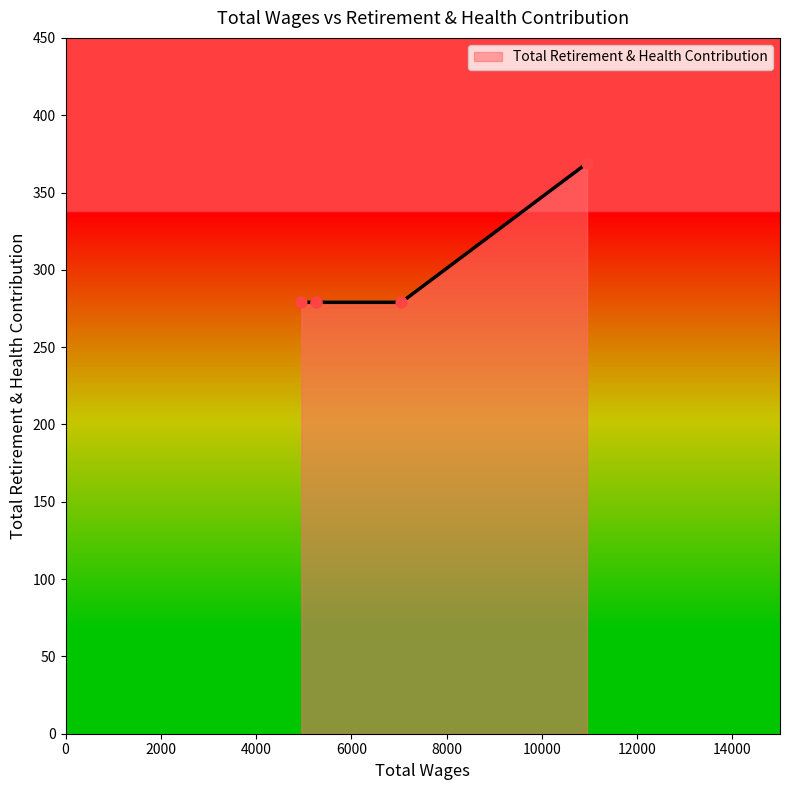

Which has a higher value, 10950.0 or 5250.0?

10950.0